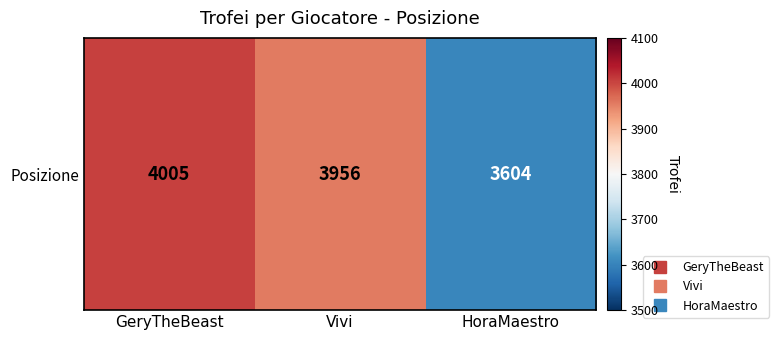

What is the greatest value displayed?

4005